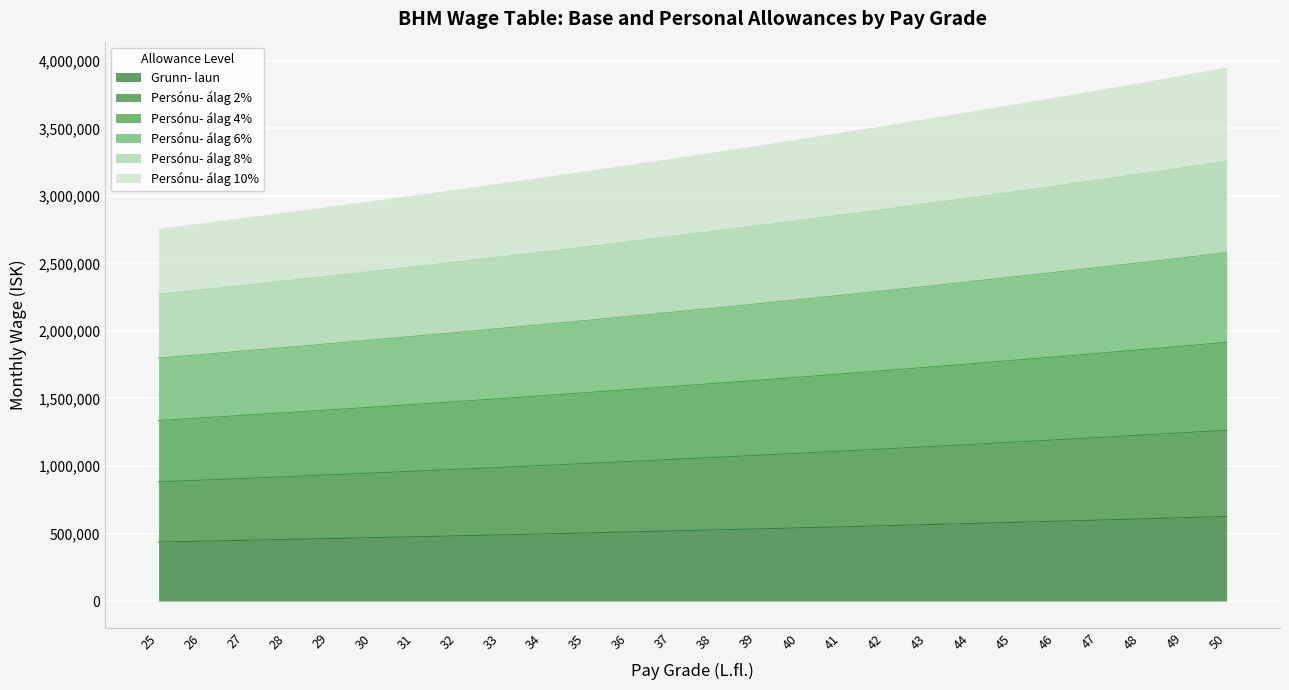

Is it true that Persónu- álag 8% equals 3515832 at 30?

False